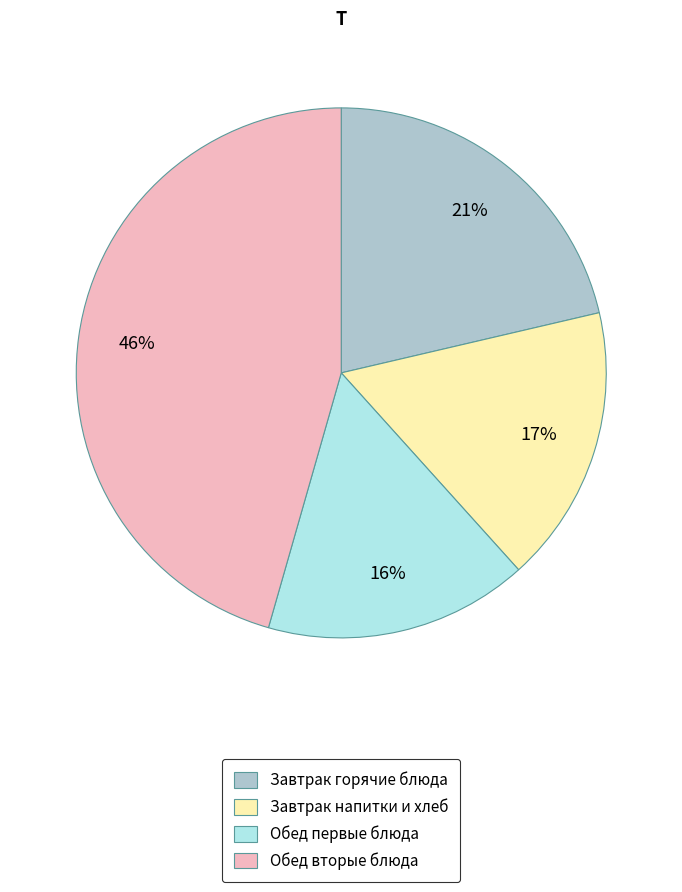

To the nearest percent, what percentage of the pie is Завтрак горячие блюда?

21%